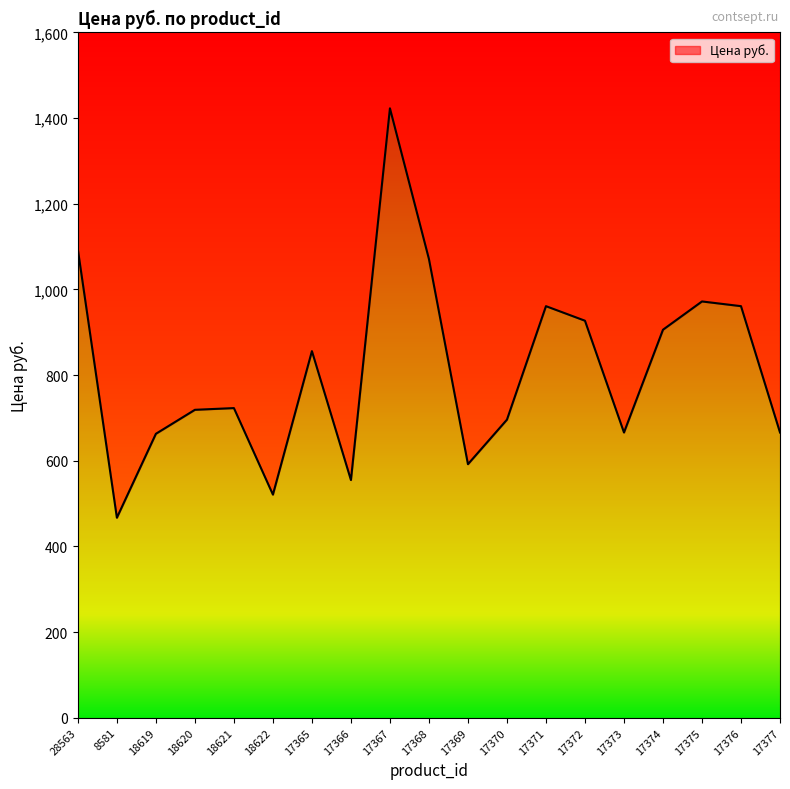

What is the ratio of the value at 17368 to the value at 17369?

1.8